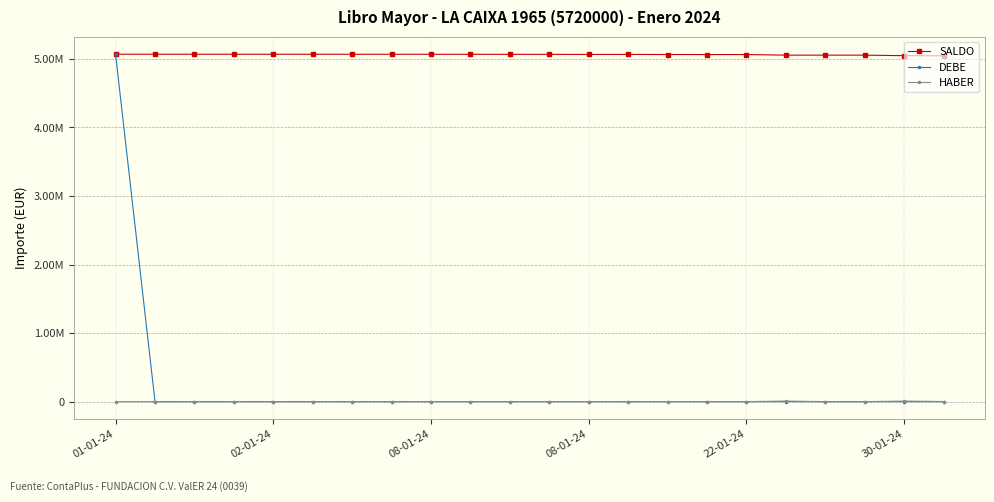

Is this an area chart (filled region under the line)?

No